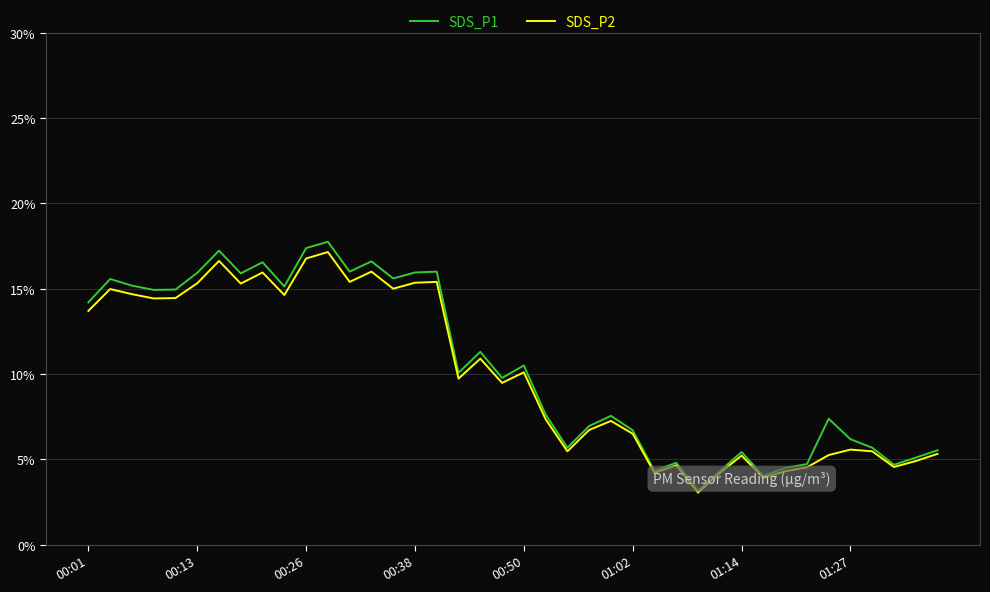

In SDS_P1, how many points are higher than both neighbors (excluding endpoints)?

12